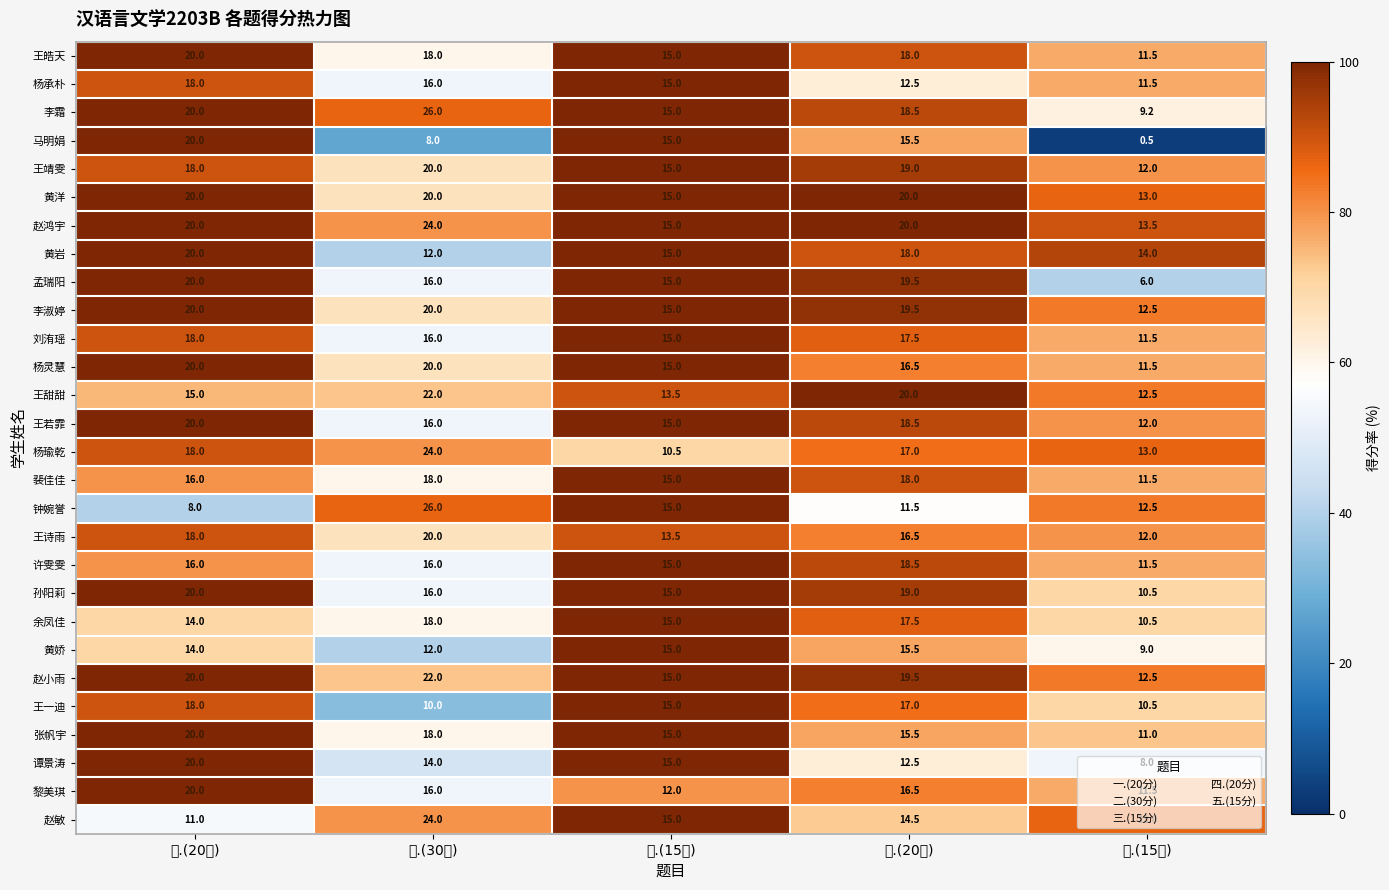

Where is 许雯雯 nearest to the value 15?

三.(15分)